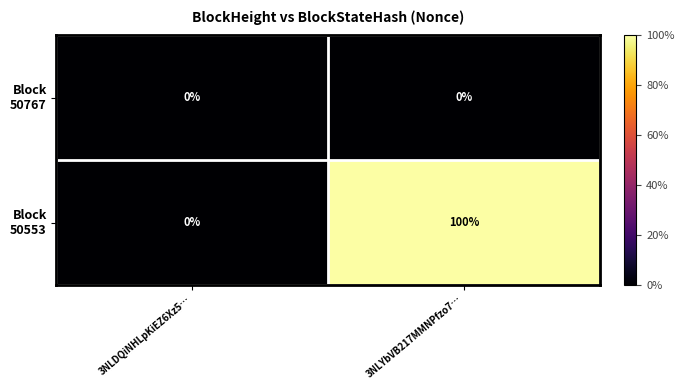

At which category is the sum across all series the highest?

3NLYbVB217MMNPfzo7…